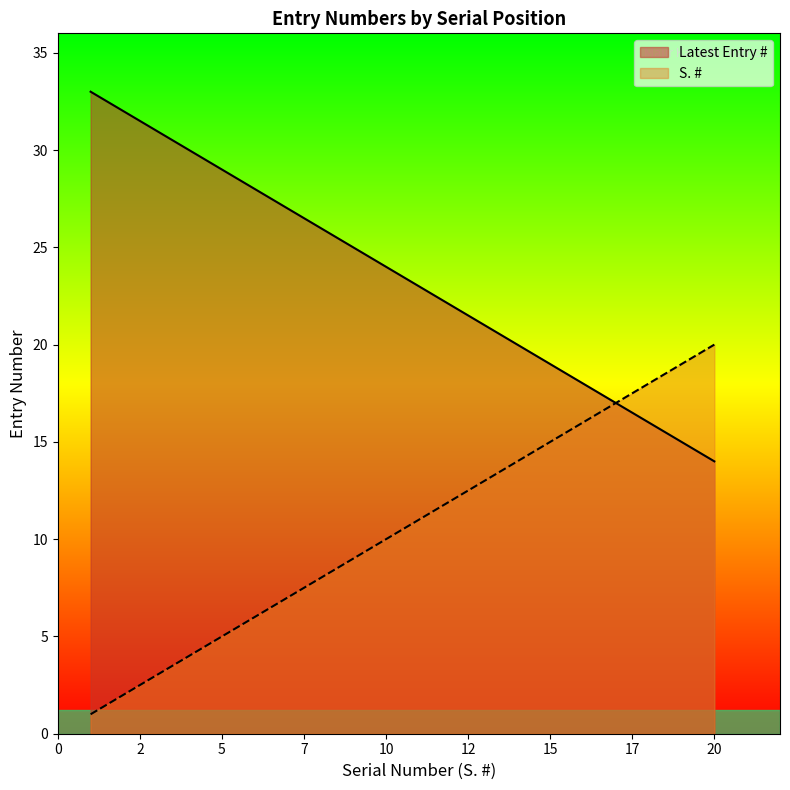

Which series has the largest total across all categories?

Latest Entry #